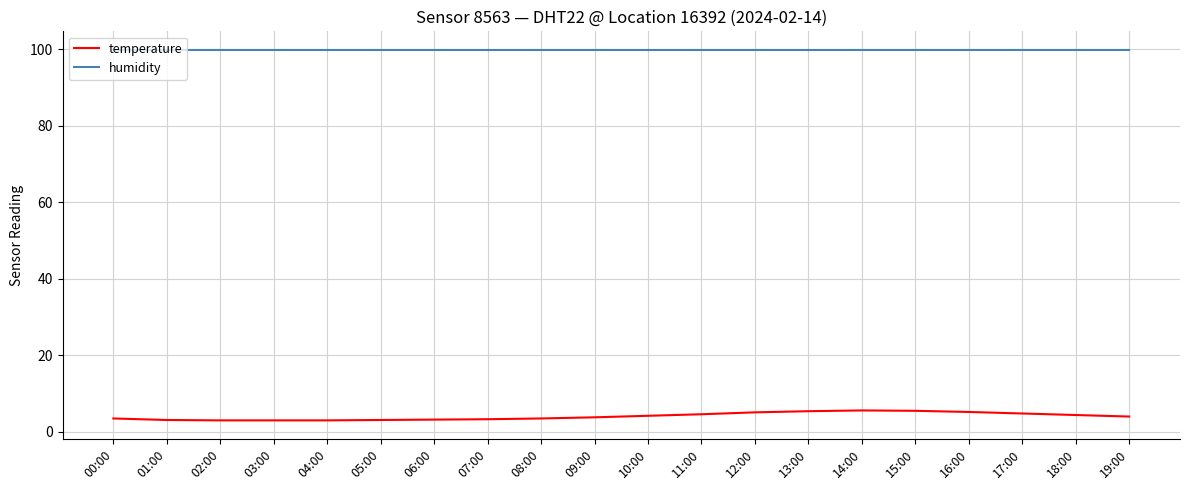

What is the approximate value of humidity at 06:00?

99.9